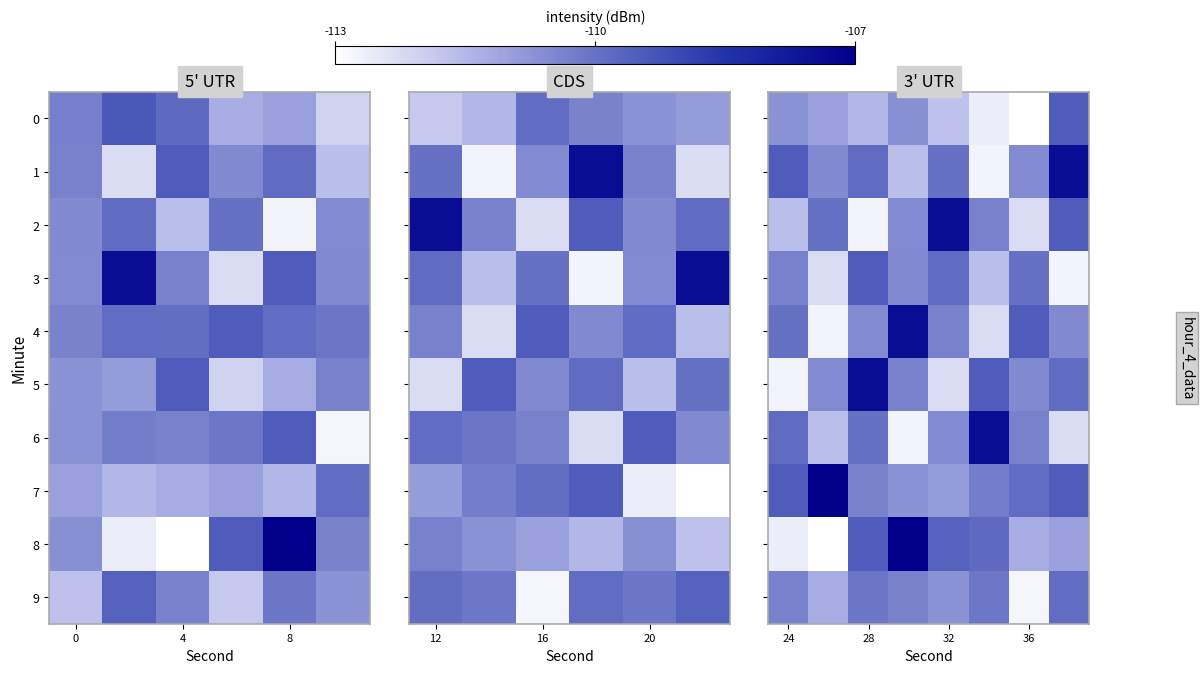

What is the sum of all 4 values?

-881.6